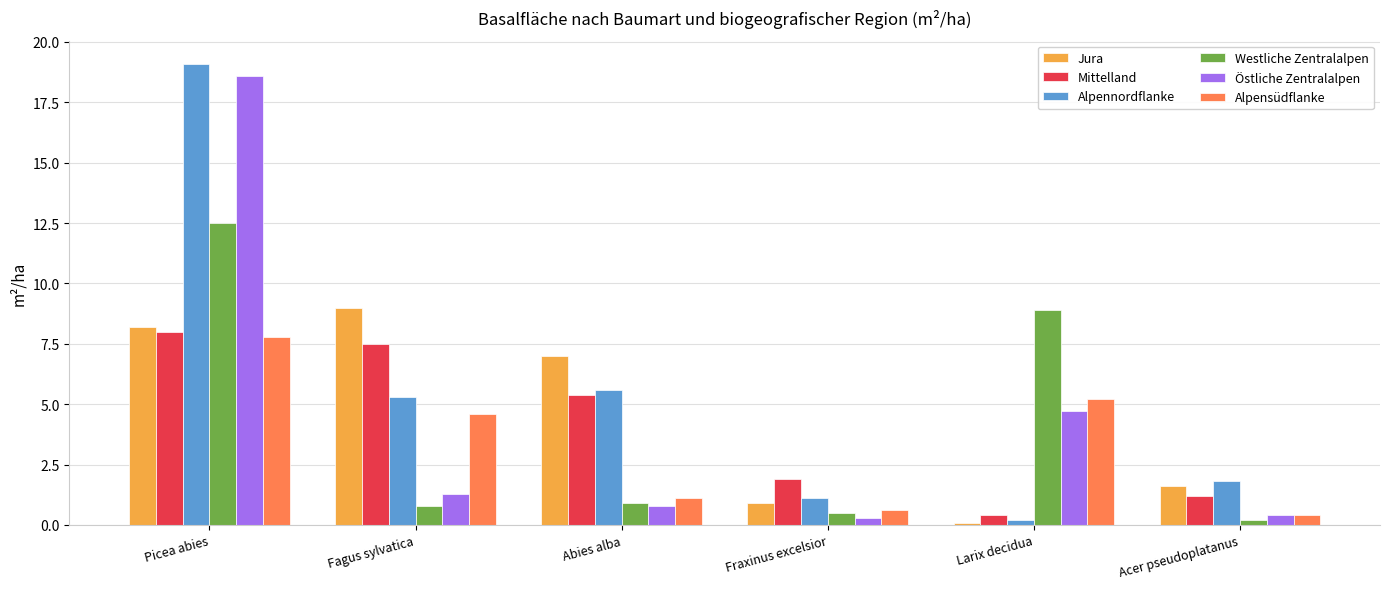

Between Fagus sylvatica and Acer pseudoplatanus, which series saw the biggest shift?

Jura